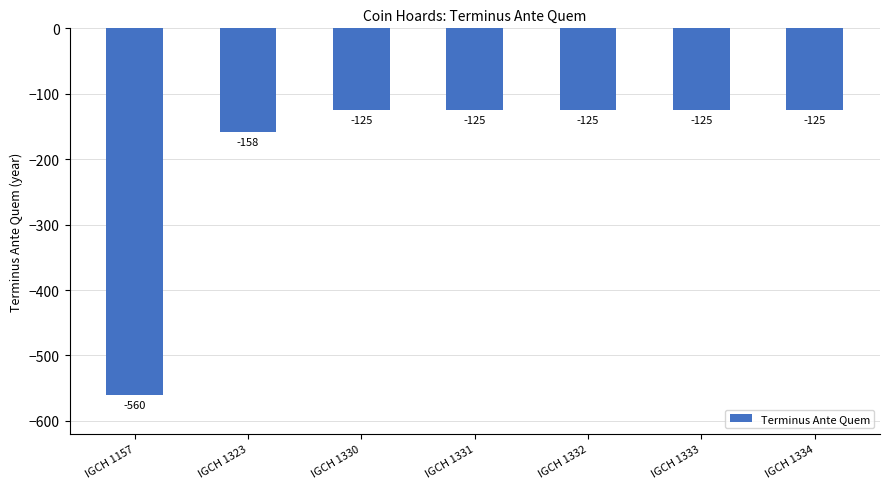

What is the difference between the second highest and minimum values?

435